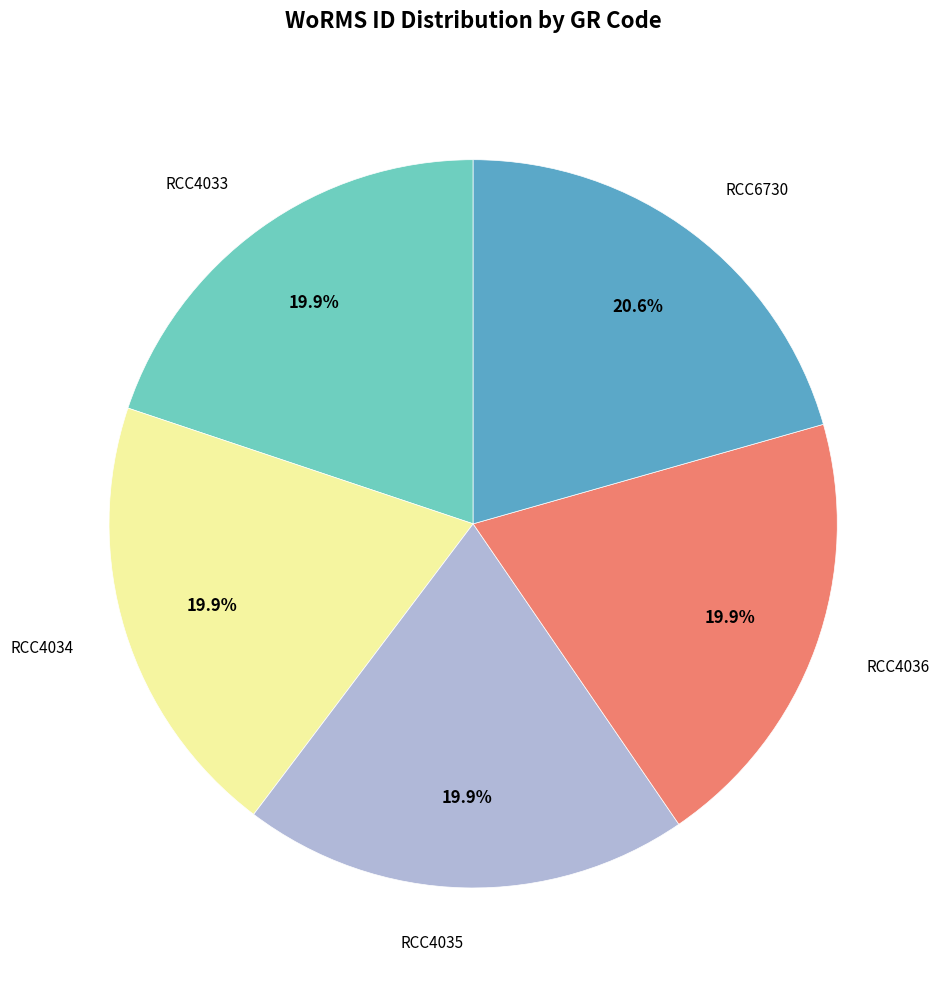

Is there any slice that represents more than half of the pie?

No